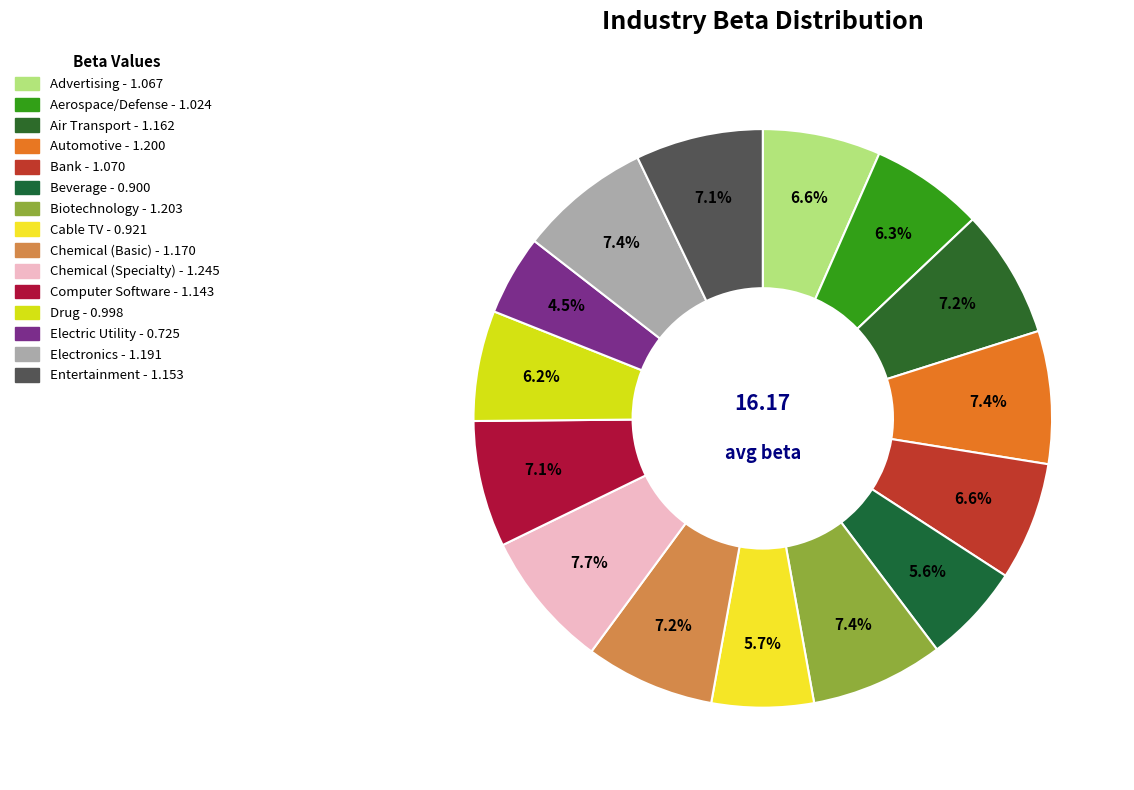

How many segments does this pie chart have?

15